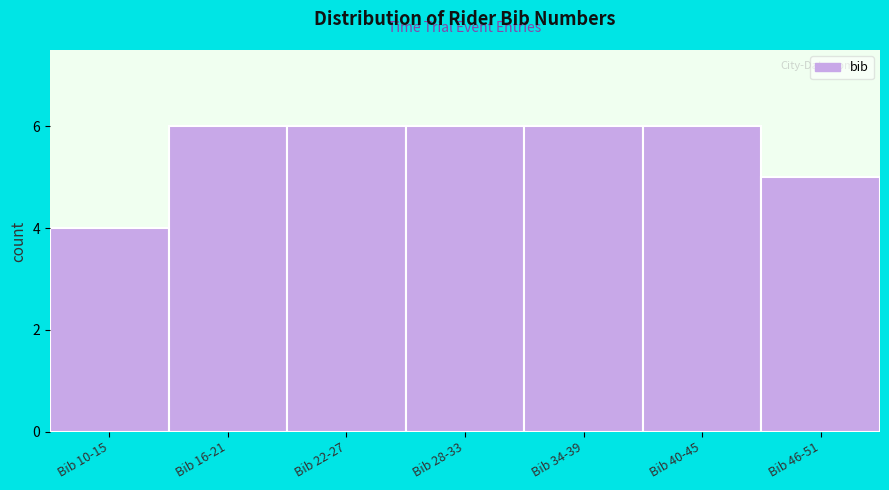

Reading left to right, transcribe all the data shown in this chart.

4	6	6	6	6	6	5